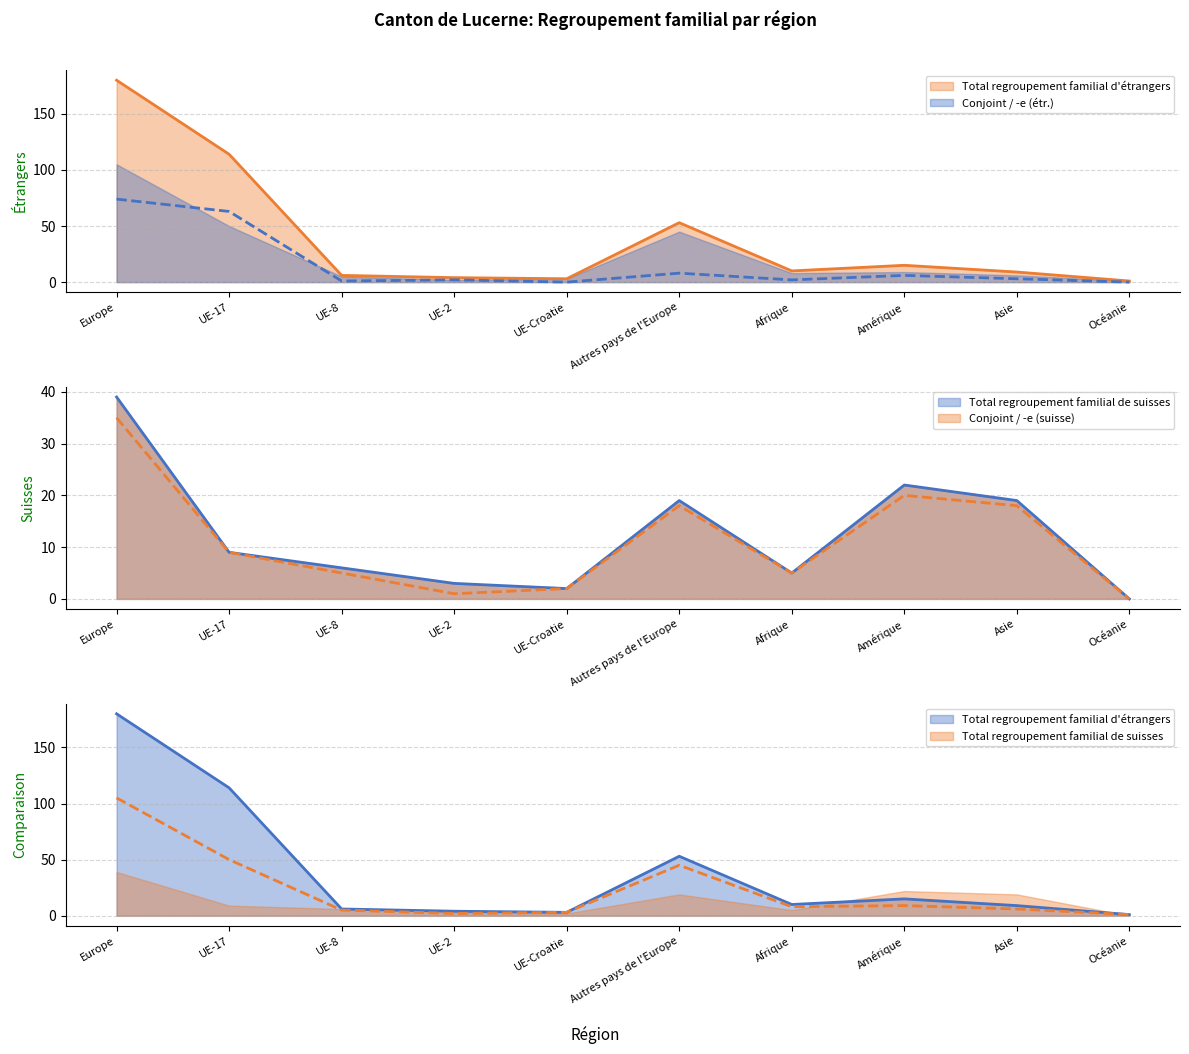

What position from the left is Amérique?

8